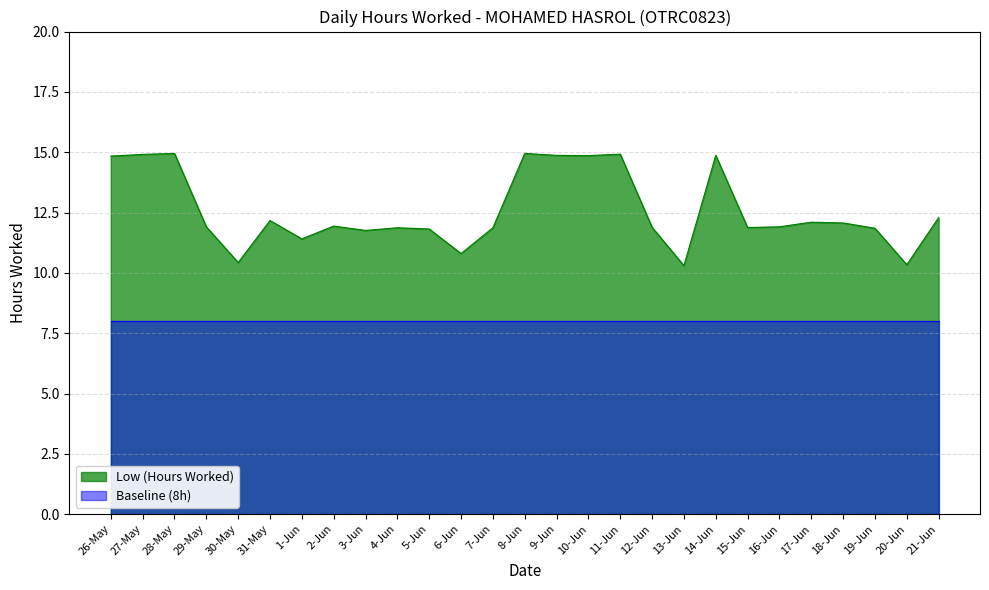

List the labels in order of value, largest first.

28-May, 8-Jun, 11-Jun, 27-May, 9-Jun, 14-Jun, 10-Jun, 26-May, 21-Jun, 31-May, 17-Jun, 18-Jun, 2-Jun, 29-May, 16-Jun, 12-Jun, 15-Jun, 4-Jun, 7-Jun, 19-Jun, 5-Jun, 3-Jun, 1-Jun, 6-Jun, 30-May, 20-Jun, 13-Jun